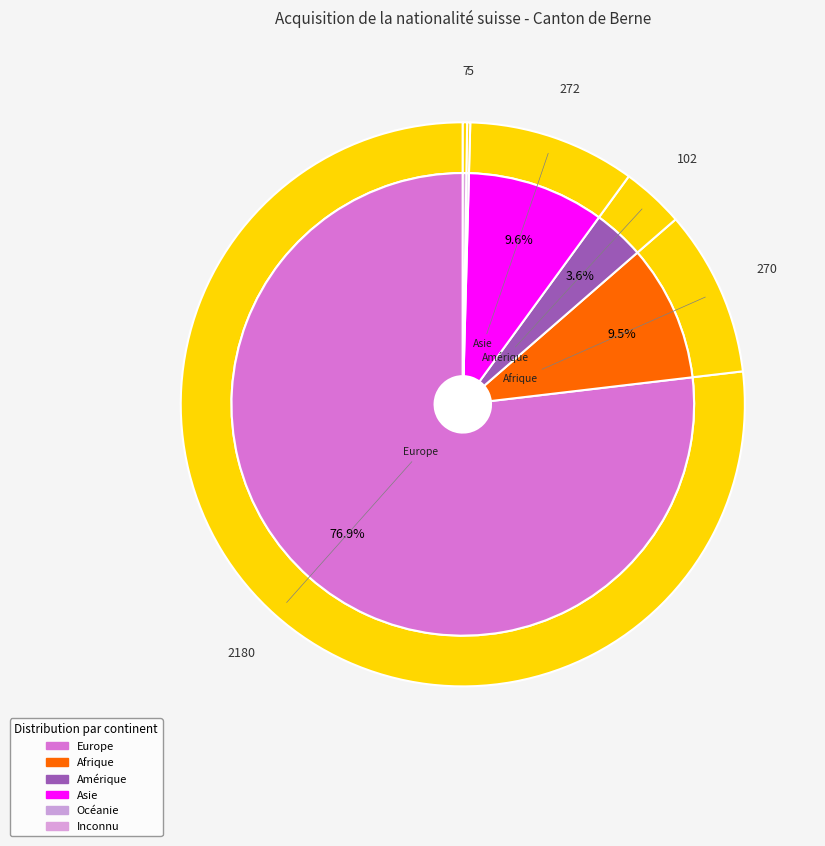

Is the sum of Amérique and Provenance inconnu greater than half?

No